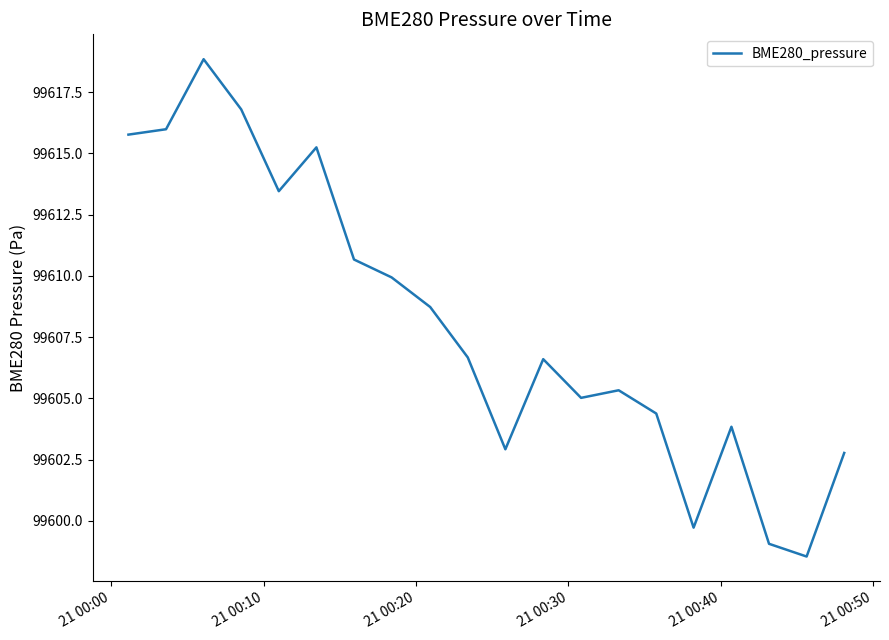

What is the smallest value displayed?

99598.5